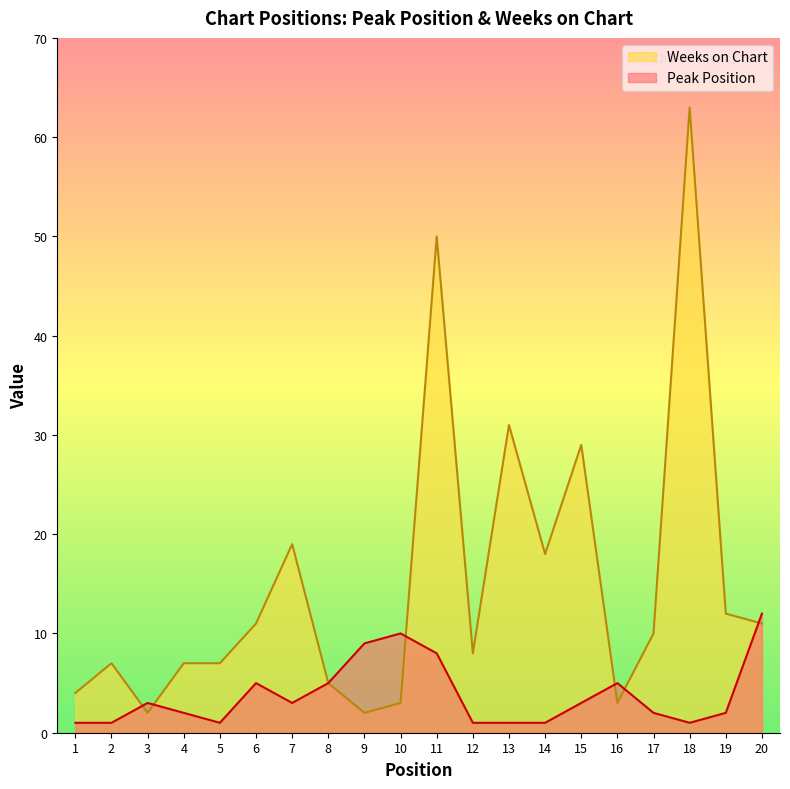

How many interior local peaks does the Peak Position series have?

4